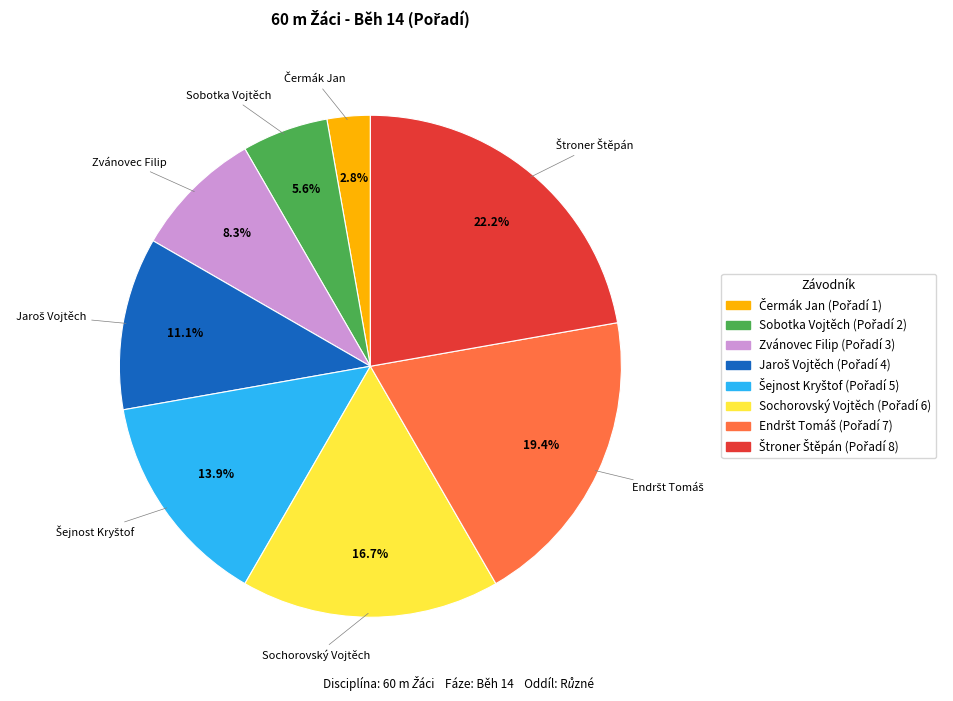

To the nearest percent, what portion does Sobotka Vojtěch represent?

6%